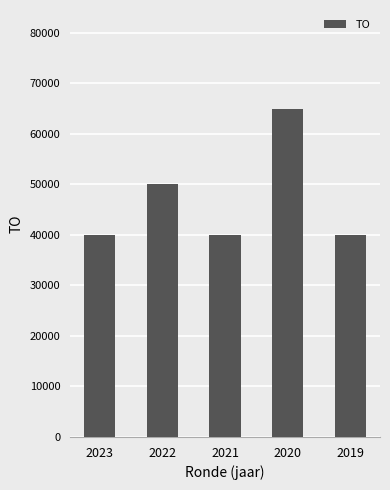

Reading right to left, list all the values displayed in this chart.

2019=40000	2020=65000	2021=40000	2022=50000	2023=40000